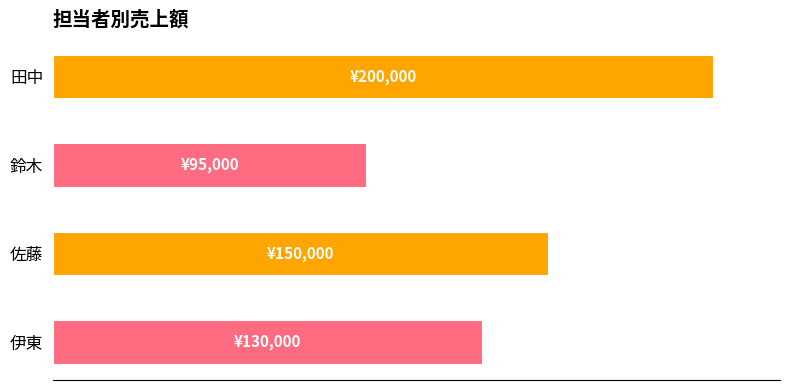

Does the chart contain any negative values?

No